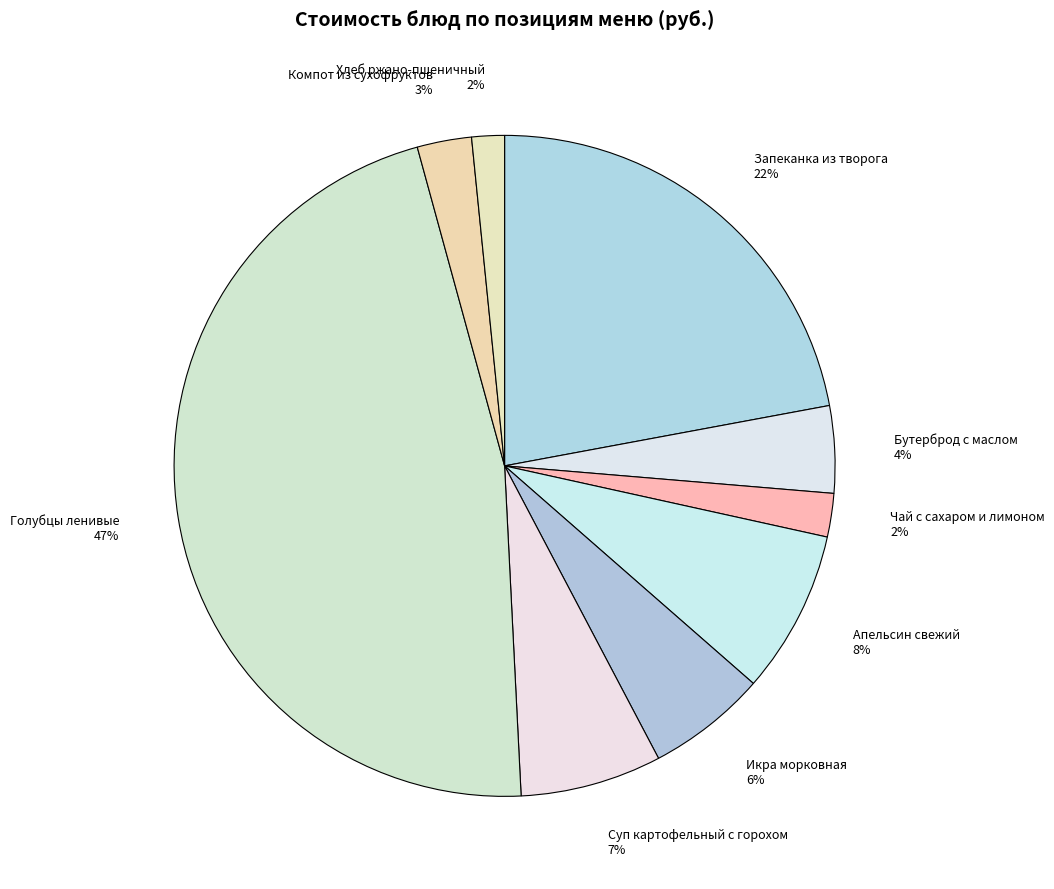

Is there a majority slice in this chart?

No